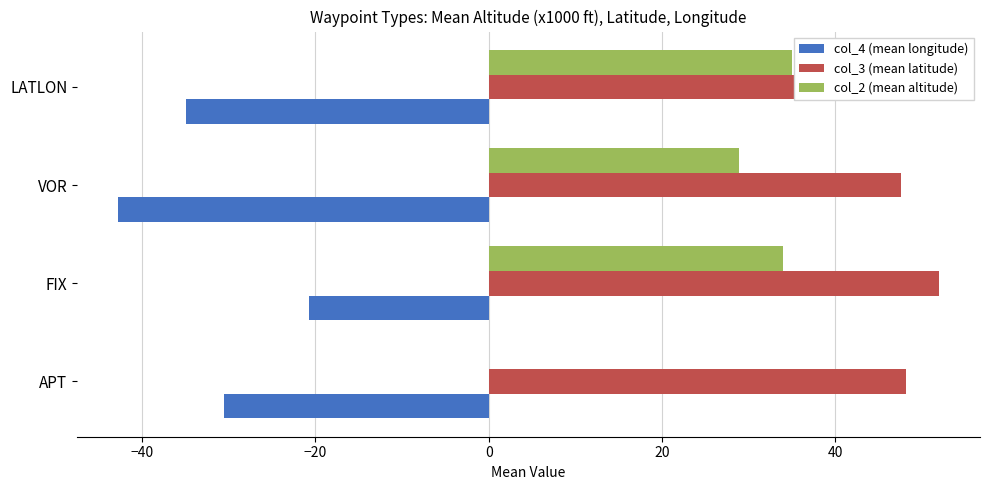

At which category is the sum across all series the highest?

FIX